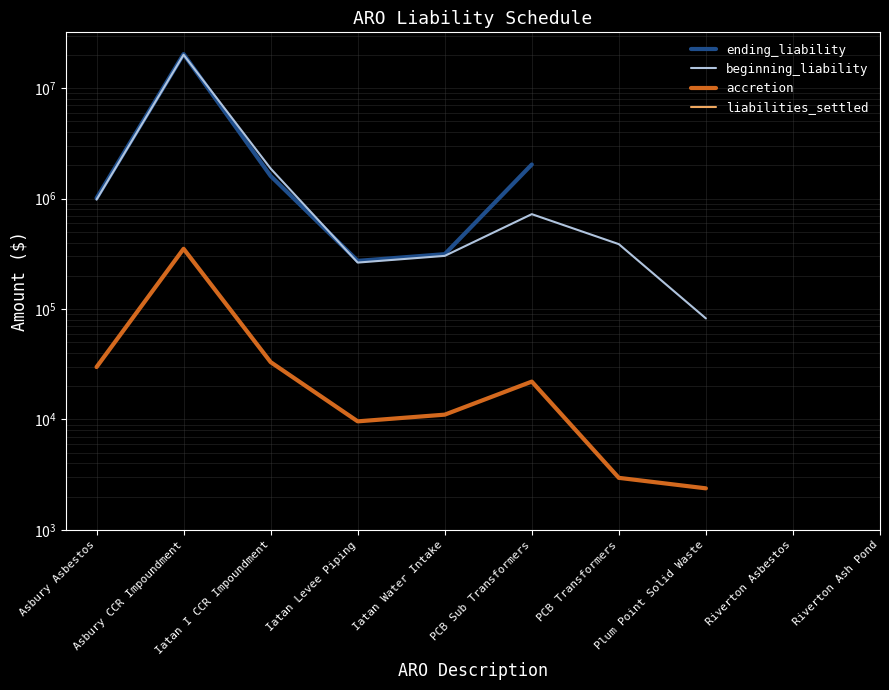

True or false: ending_liability has more than 1 points higher than both neighbors.

False